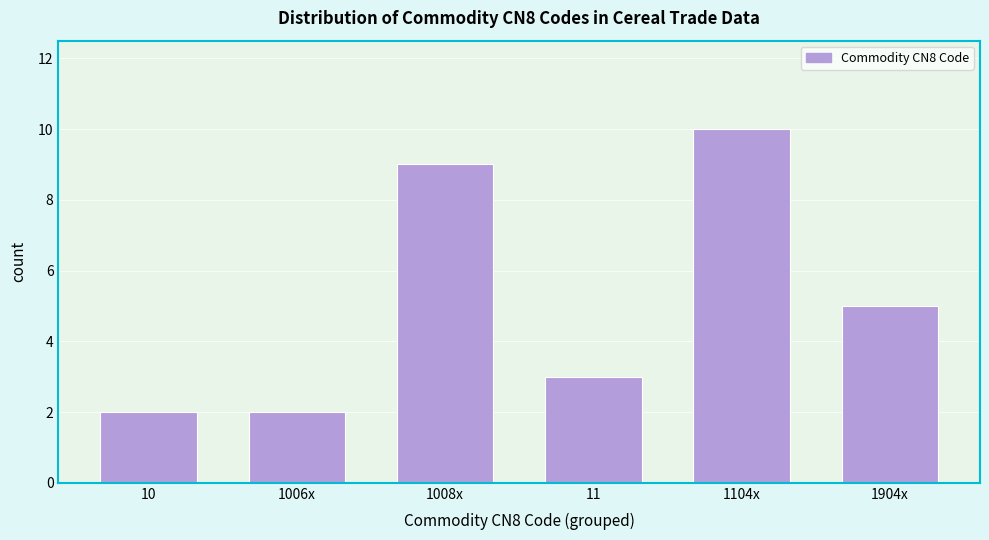

Reading left to right, extract all data points from this chart.

2	2	9	3	10	5